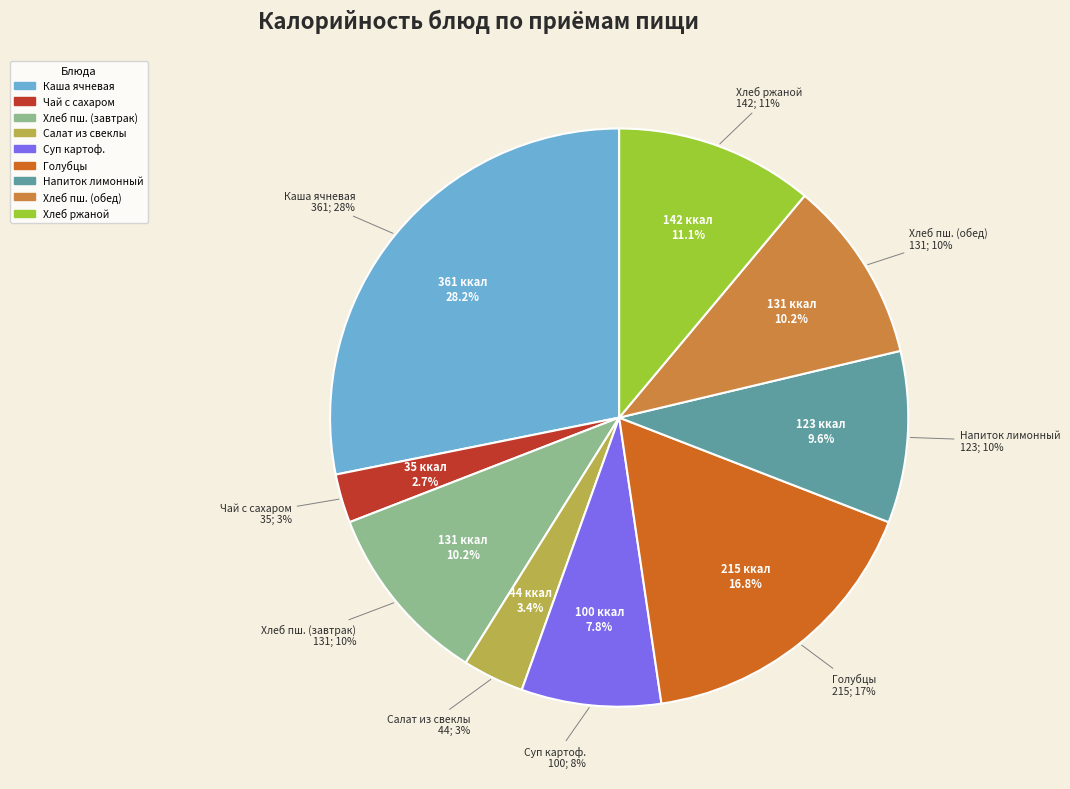

True or false: Хлеб пшеничный (завтрак) accounts for 10% of the total.

True